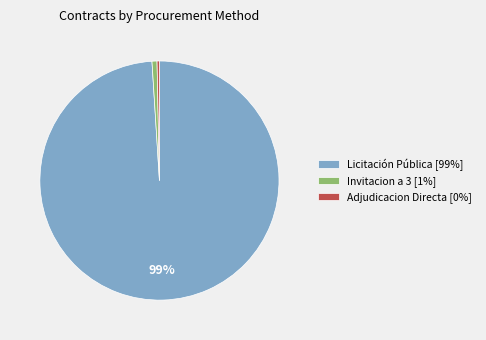

Combined, do Licitación Pública [99%] and Invitacion a 3 [1%] account for over 50%?

Yes